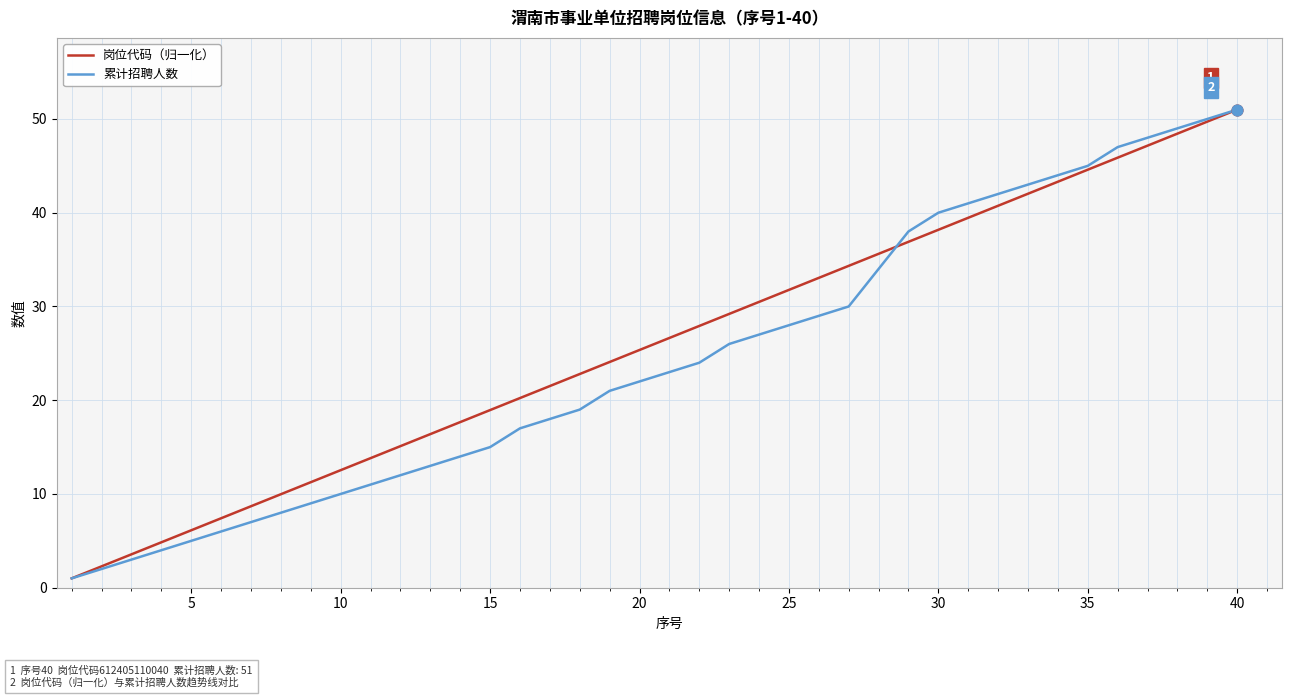

What is the highest value of the 岗位代码（归一化） series?

51.0